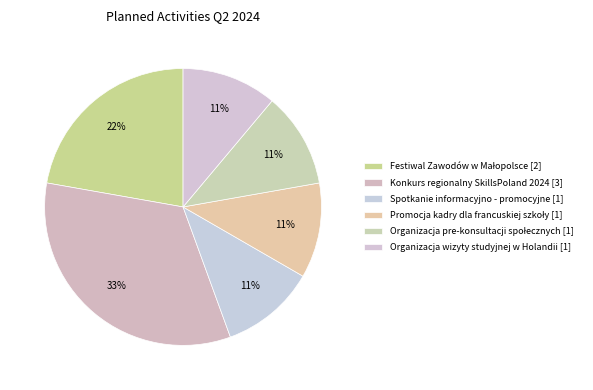

How many slices are in this pie chart?

6